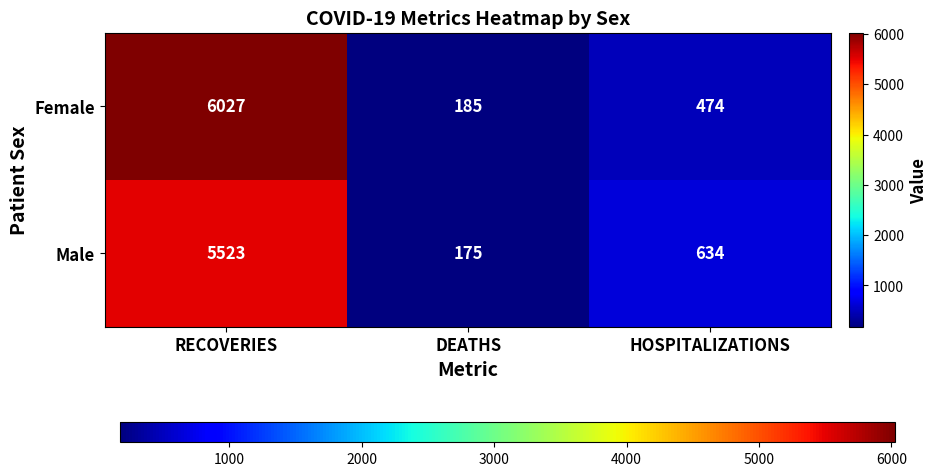

Reading left to right, list all the values displayed in this chart.

Female: RECOVERIES=6027	DEATHS=185	HOSPITALIZATIONS=474
Male: RECOVERIES=5523	DEATHS=175	HOSPITALIZATIONS=634